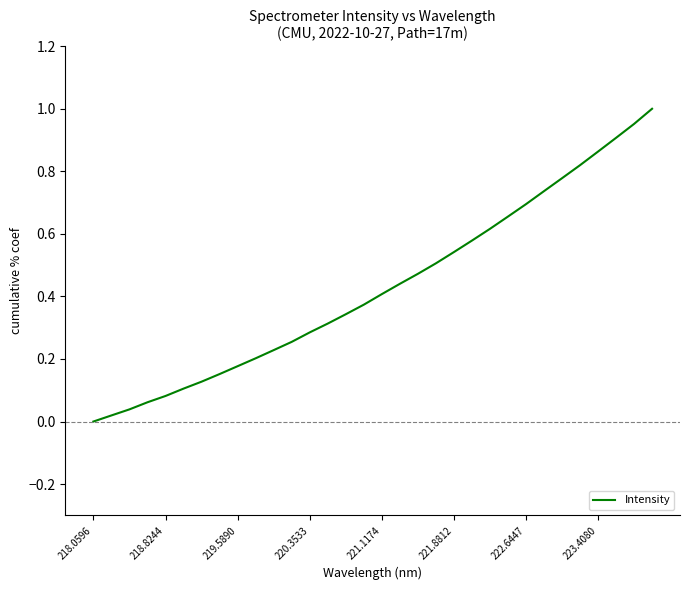

How many lines are shown in the chart?

1